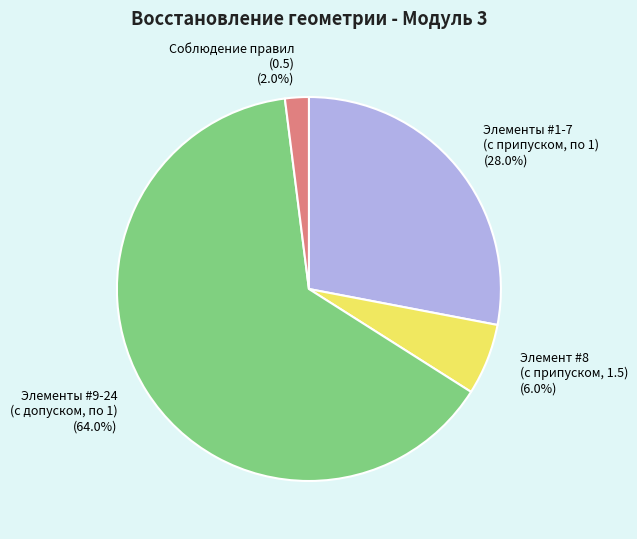

Between Элементы #1-7 (с припуском, по 1) and Соблюдение правил (0.5), which is larger?

Элементы #1-7 (с припуском, по 1)